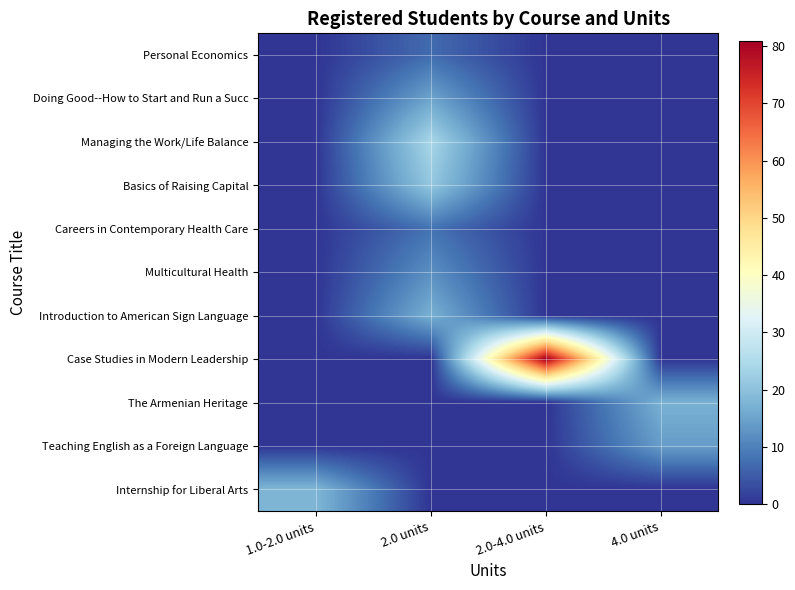

Count the number of categories in the chart.

4